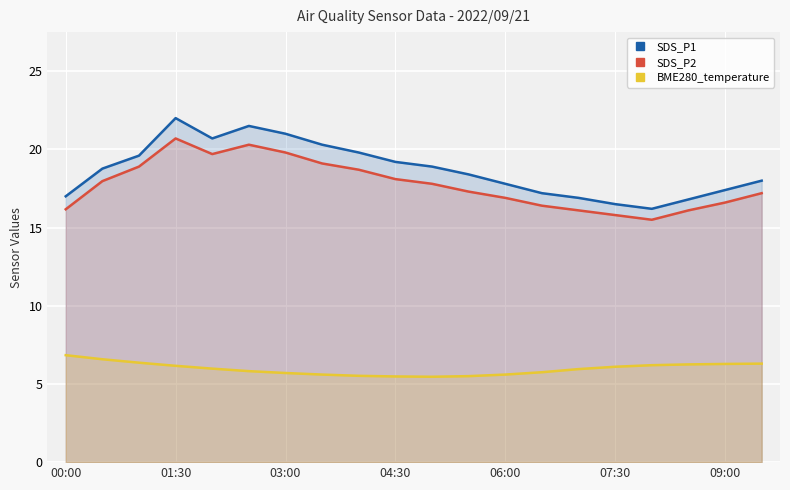

Which category has the highest value across all series?

01:30